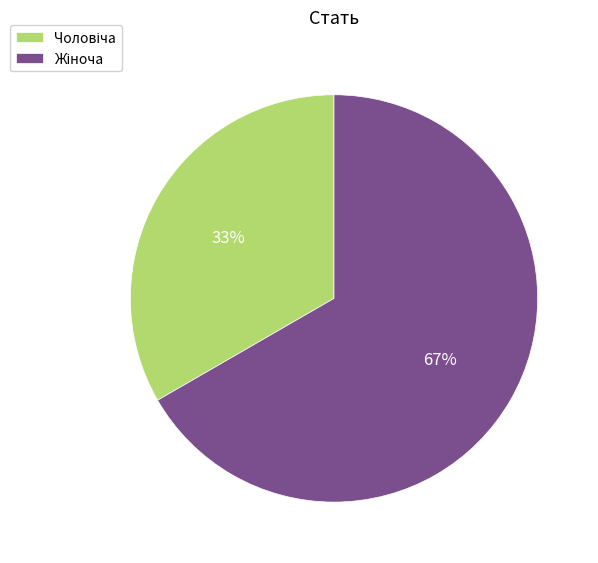

To the nearest percent, what is the average slice percentage?

50%